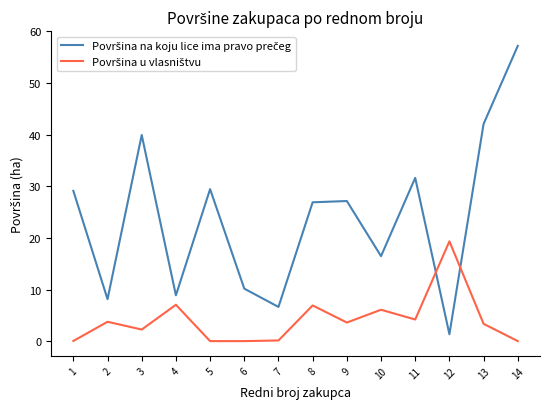

Which category has the highest value across all series?

14